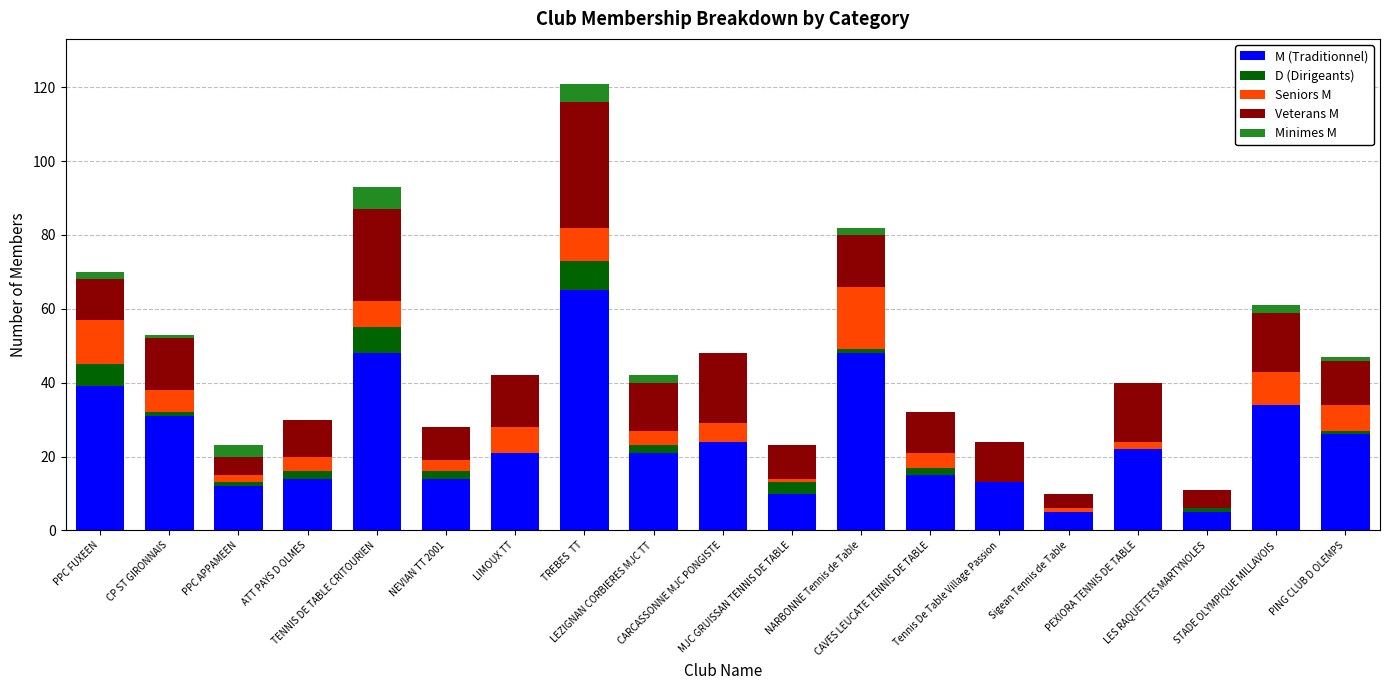

Which series changed the most between PPC FUXEEN and CP ST GIRONNAIS?

M (Traditionnel)